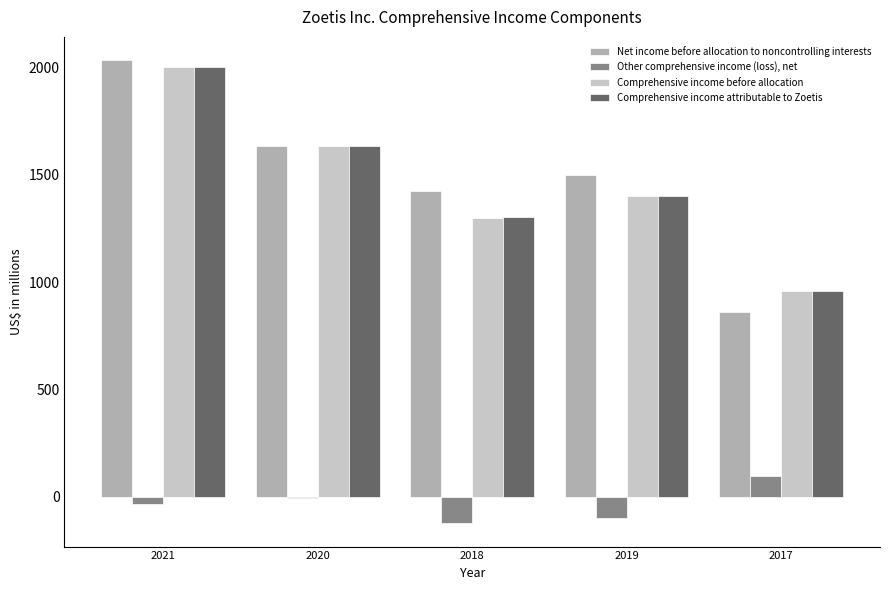

Which series changed the most between 2020 and 2018?

Comprehensive income before allocation